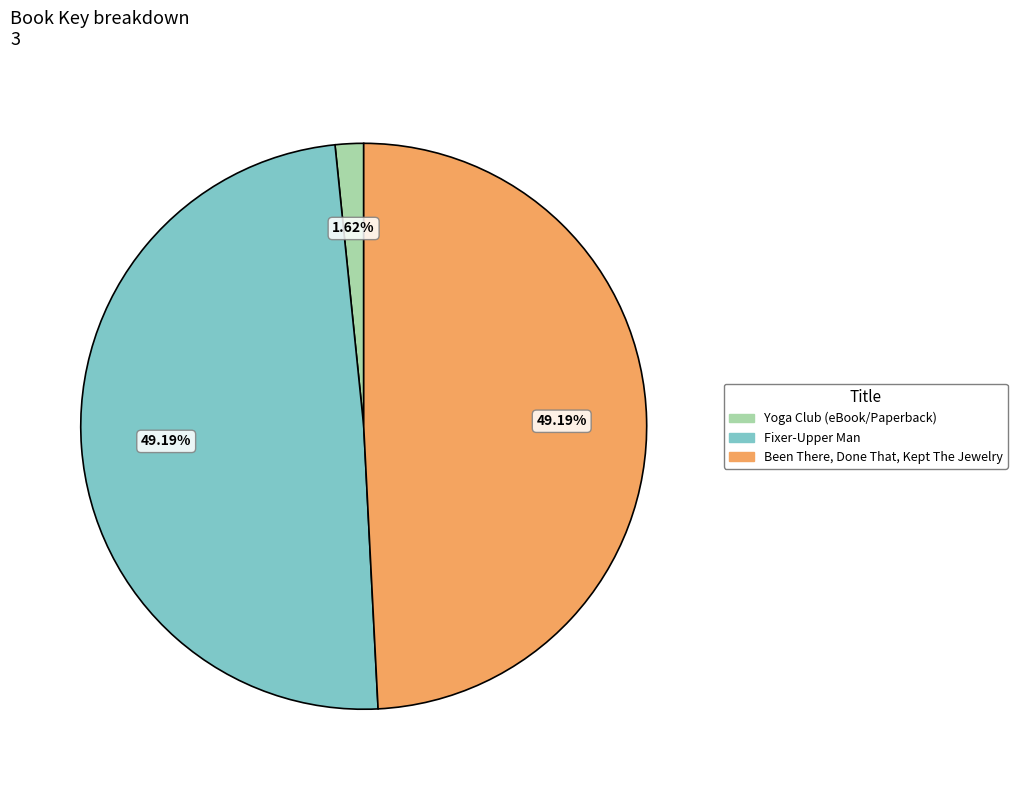

To the nearest percent, what percentage of the pie is Fixer-Upper Man?

49%